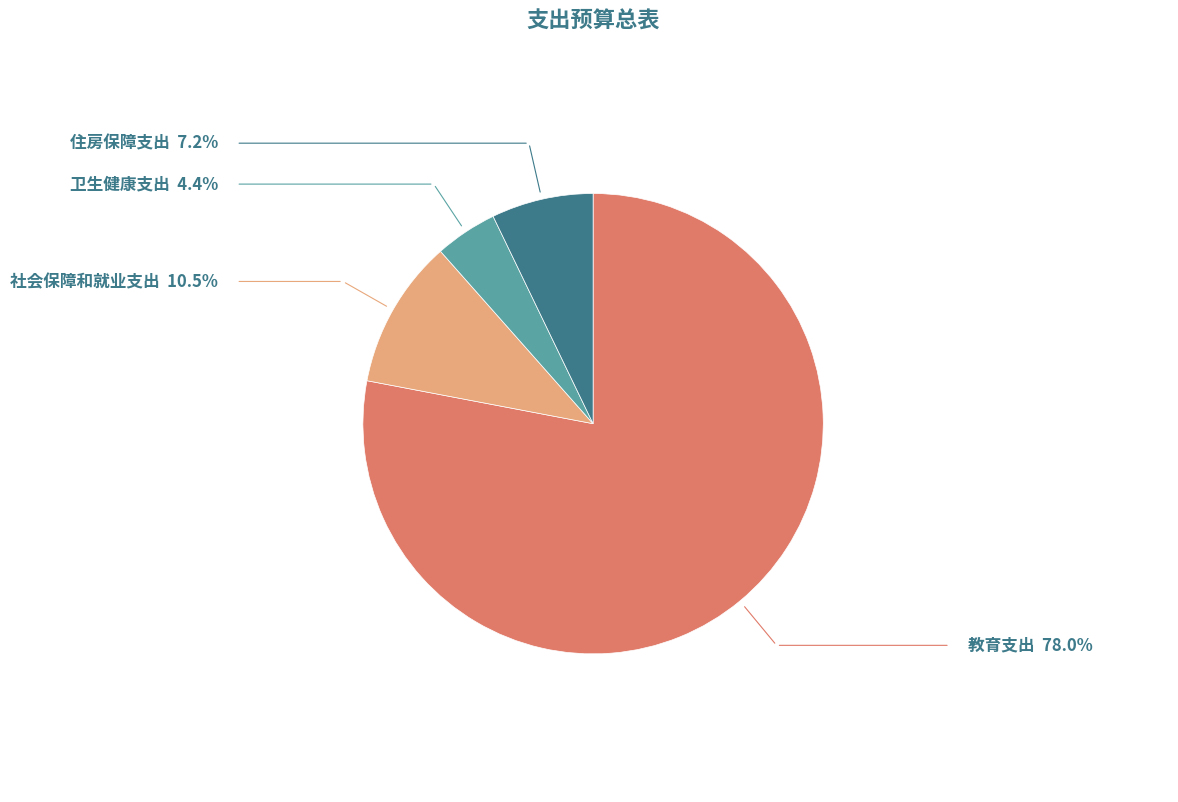

Which slice is the largest?

教育支出